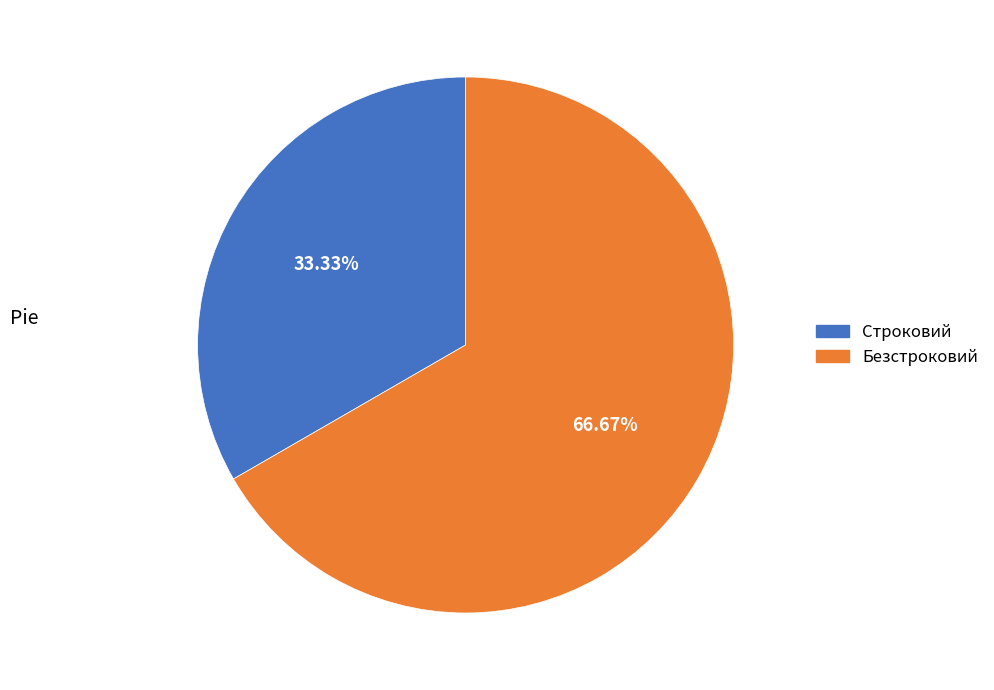

How much of the chart is everything except Строковий?

66.7%